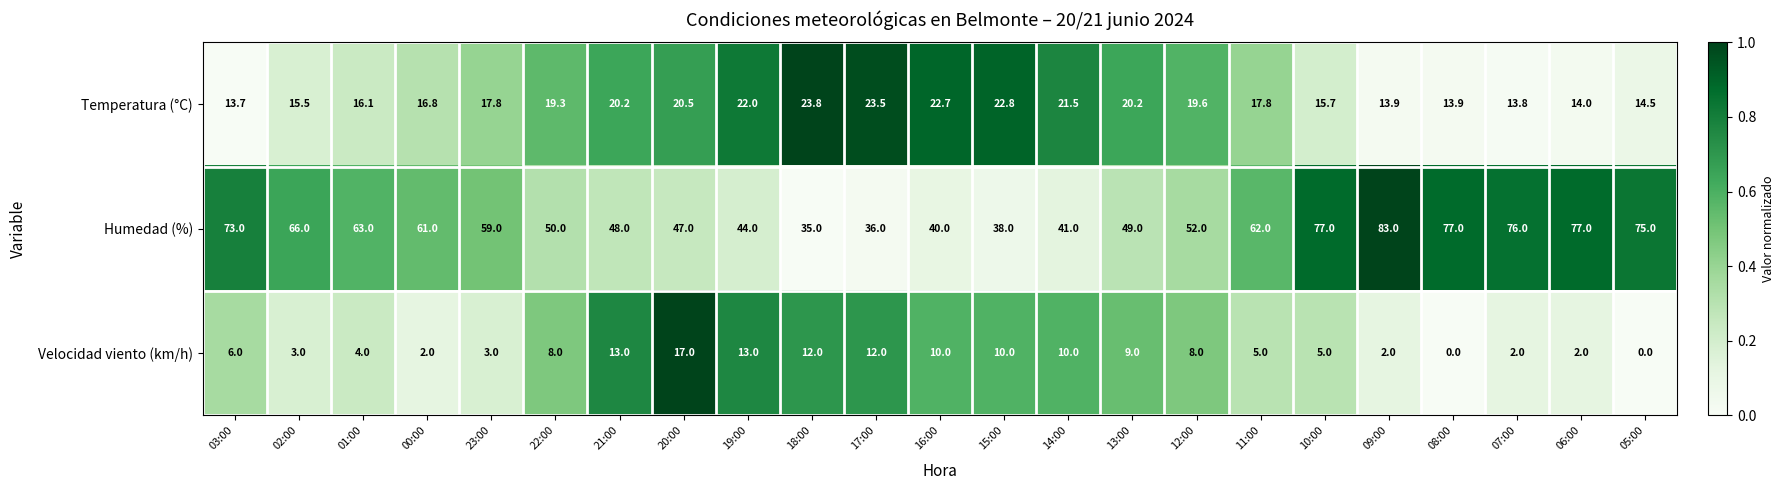

What is the maximum value shown in the chart?

83.0